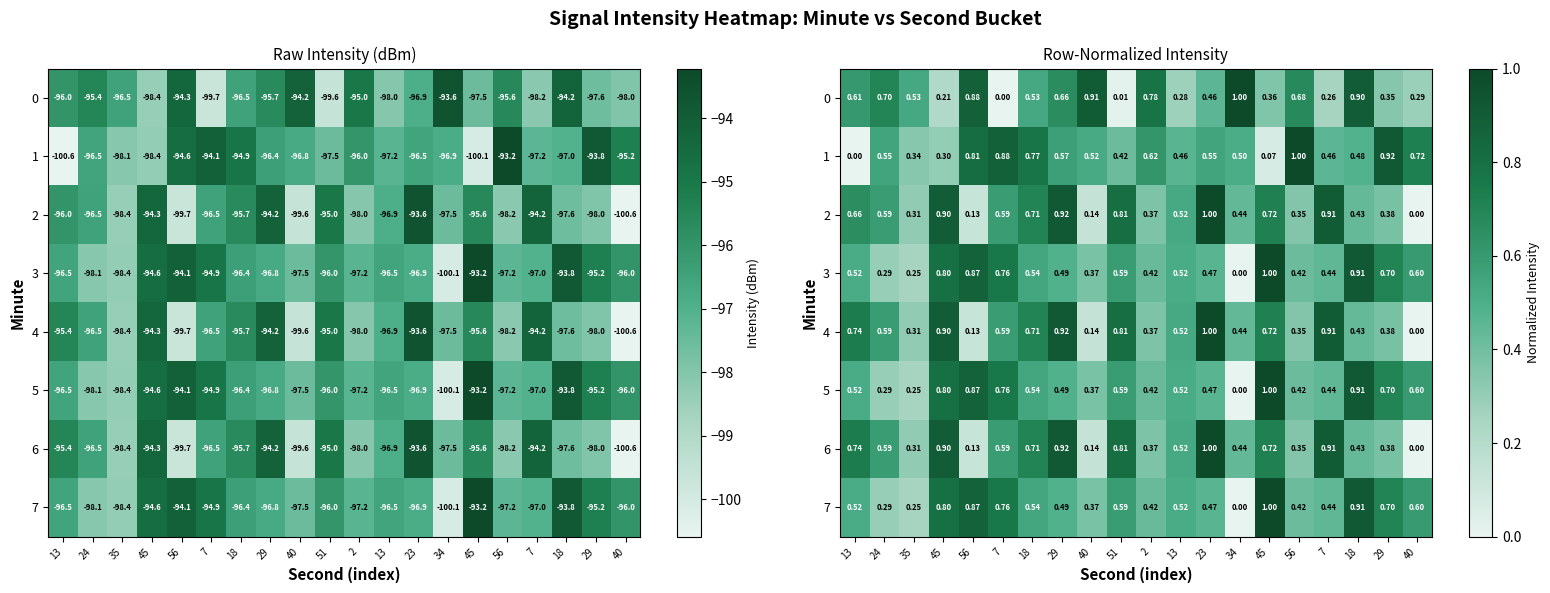

How many values in 0 are above zero?

19